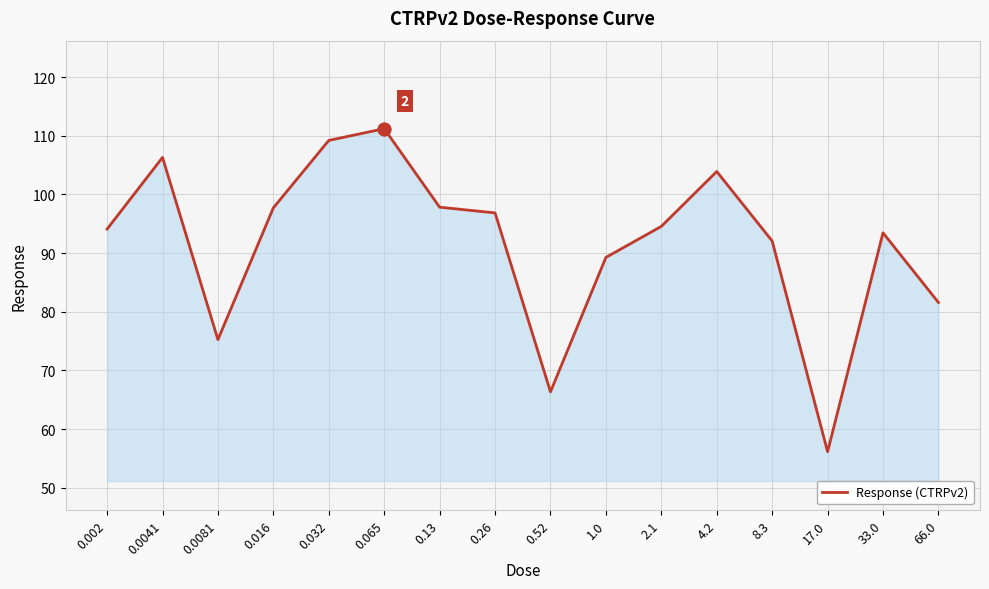

Is it true that the value at 0.13 is 27.7?

False